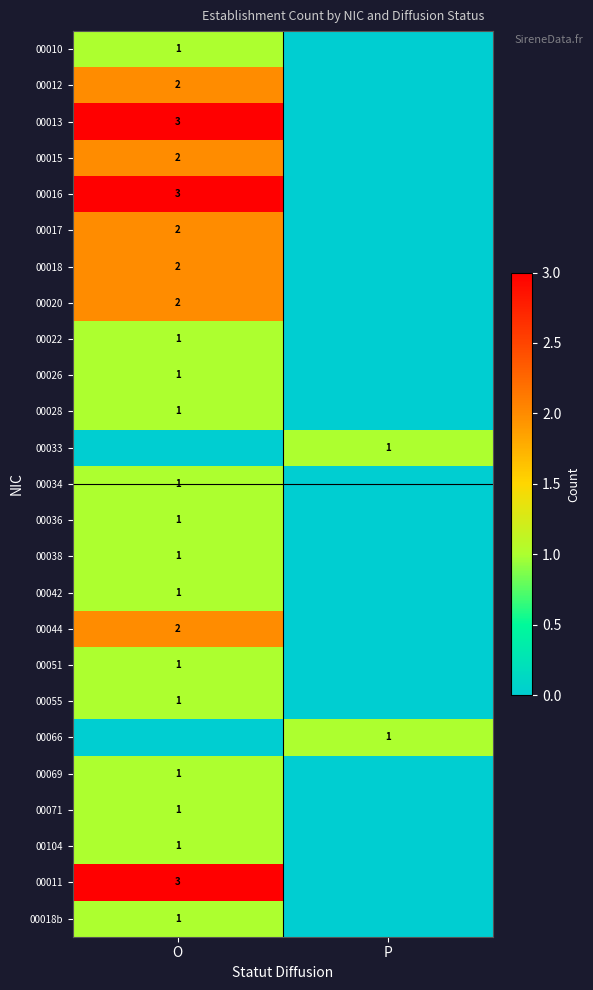

Is the value of 00011 at O greater than the value of 00104 at O?

Yes